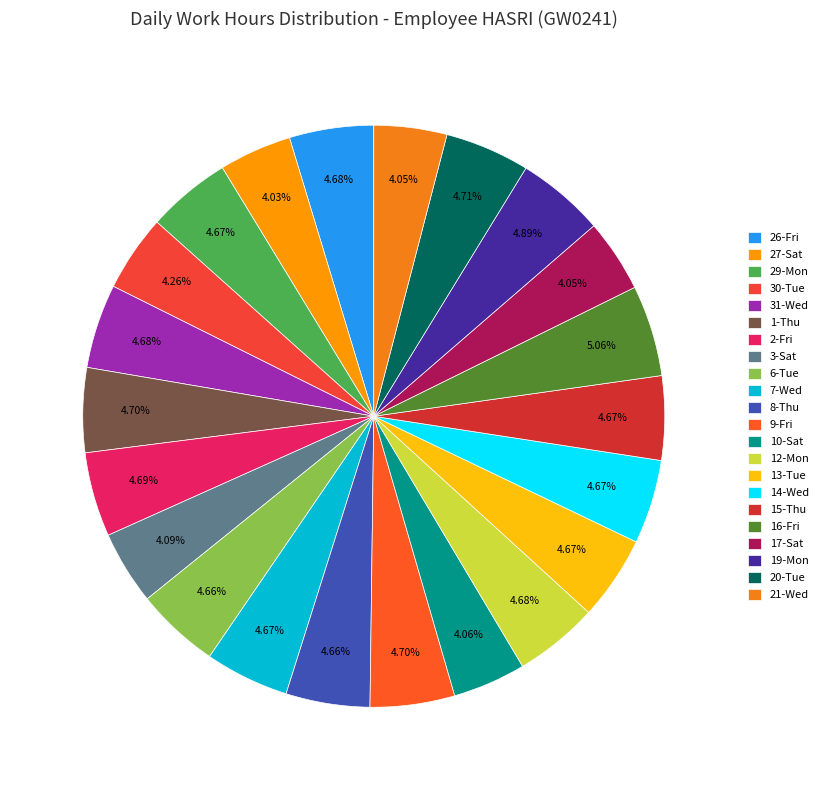

To the nearest percent, what is the combined percentage of 29-Mon and 1-Thu?

9%